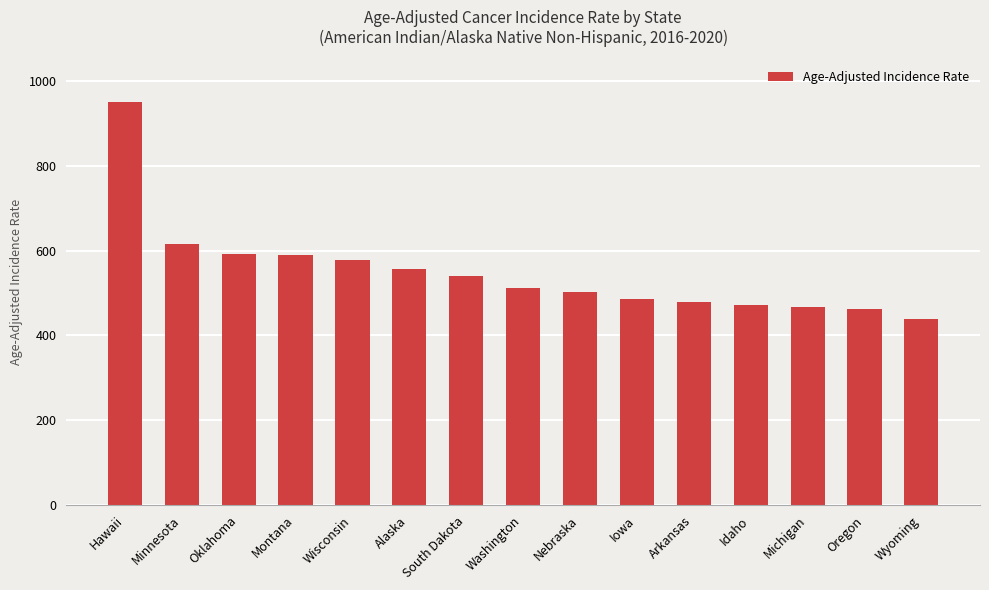

Which has a higher value, Nebraska or Minnesota?

Minnesota